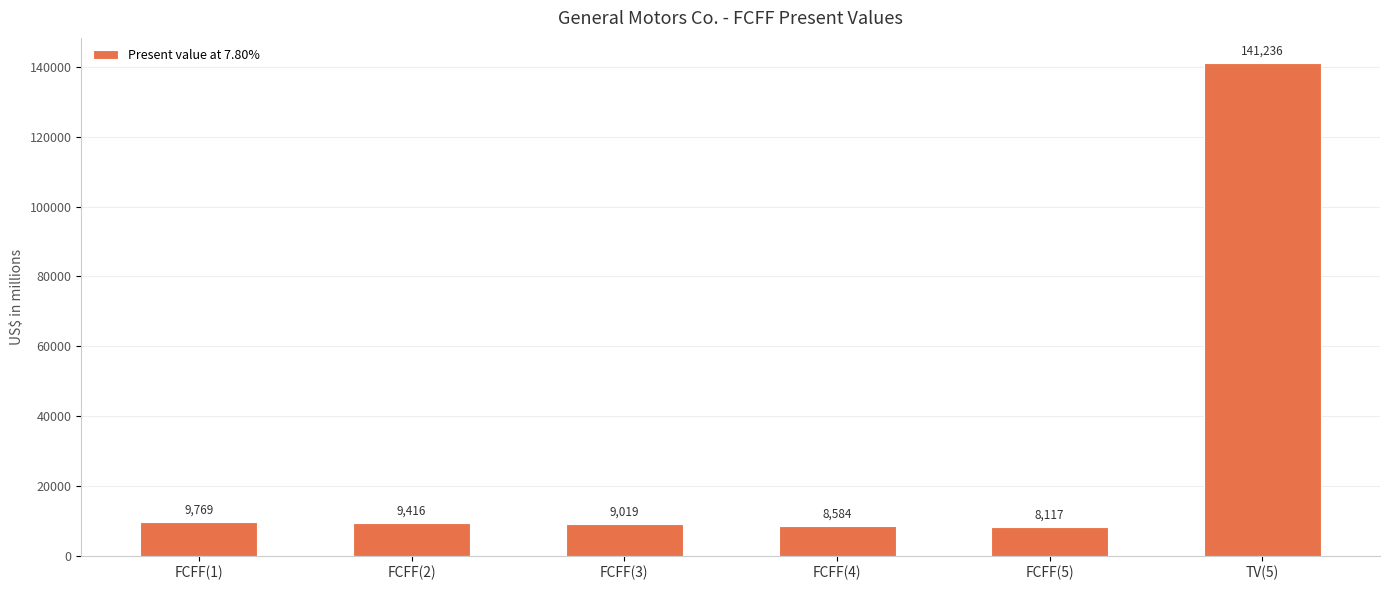

What is the value of the 5th bar from the left?

8117